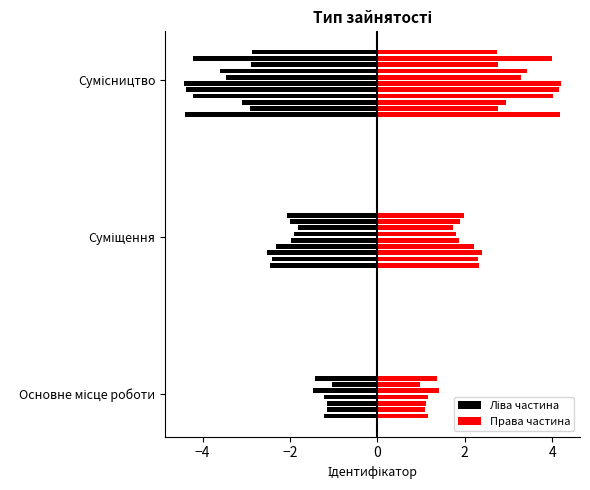

What position from the left is Суміщення?

2